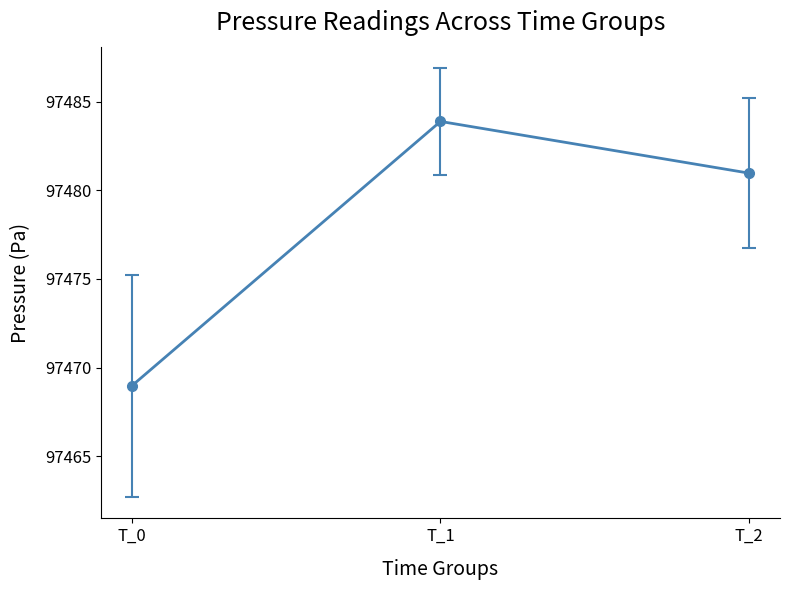

What is the average value?

97477.9